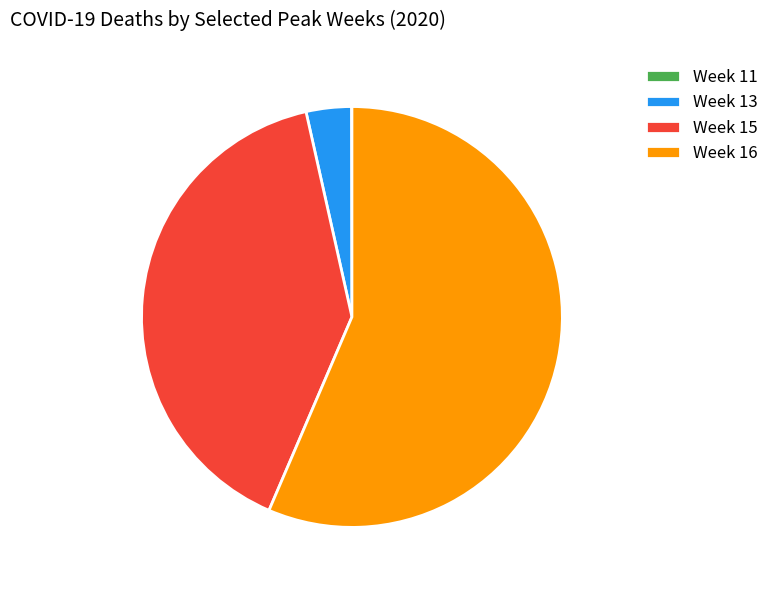

Is the sum of Week 13 and Week 15 greater than half?

No